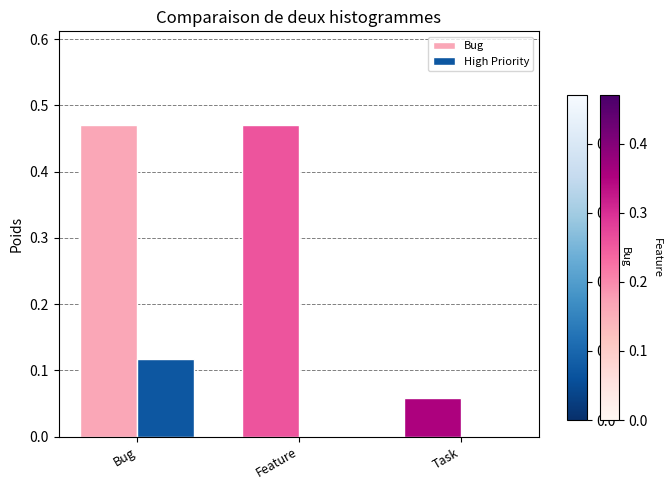

At which category is the sum across all series the highest?

Bug